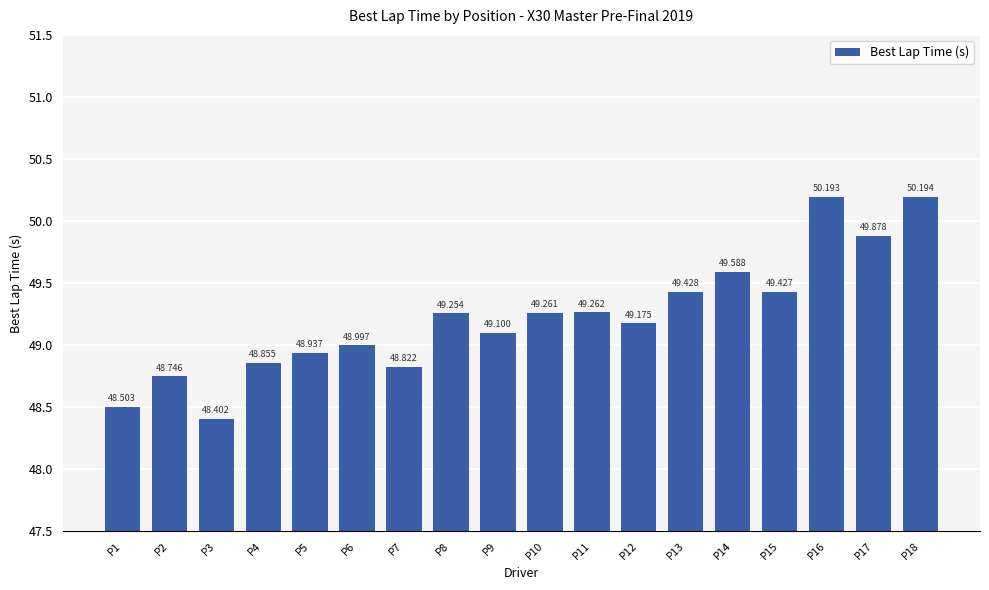

Between P1 and P6, which is larger?

P6